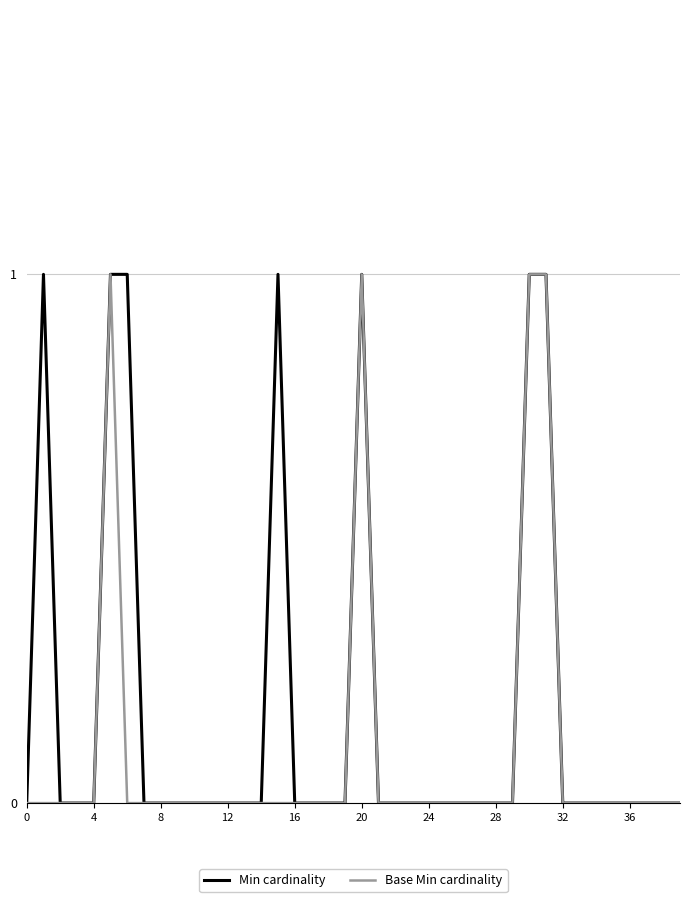

Reading left to right, extract all data points from this chart.

Min cardinality: 0	1	0	0	0	1	1	0	0	0	0	0	0	0	0	1	0	0	0	0	1	0	0	0	0	0	0	0	0	0	1	1	0	0	0	0	0	0	0	0
Base Min cardinality: 0	0	0	0	0	1	0	0	0	0	0	0	0	0	0	0	0	0	0	0	1	0	0	0	0	0	0	0	0	0	1	1	0	0	0	0	0	0	0	0